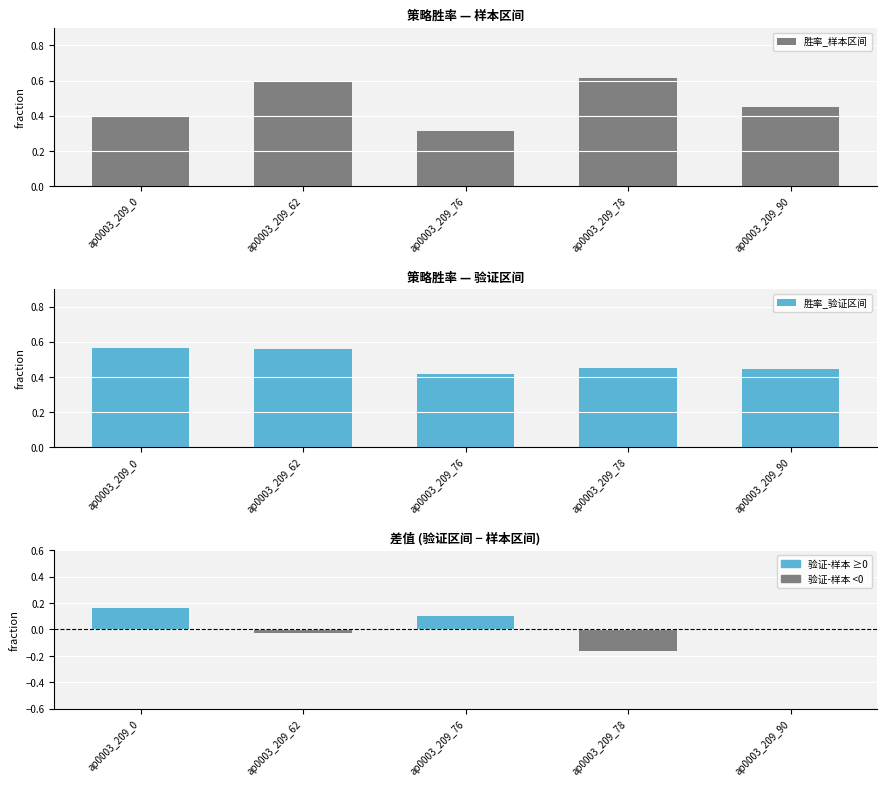

At which label does 胜率_样本区间 reach its minimum?

ap0003_209_76